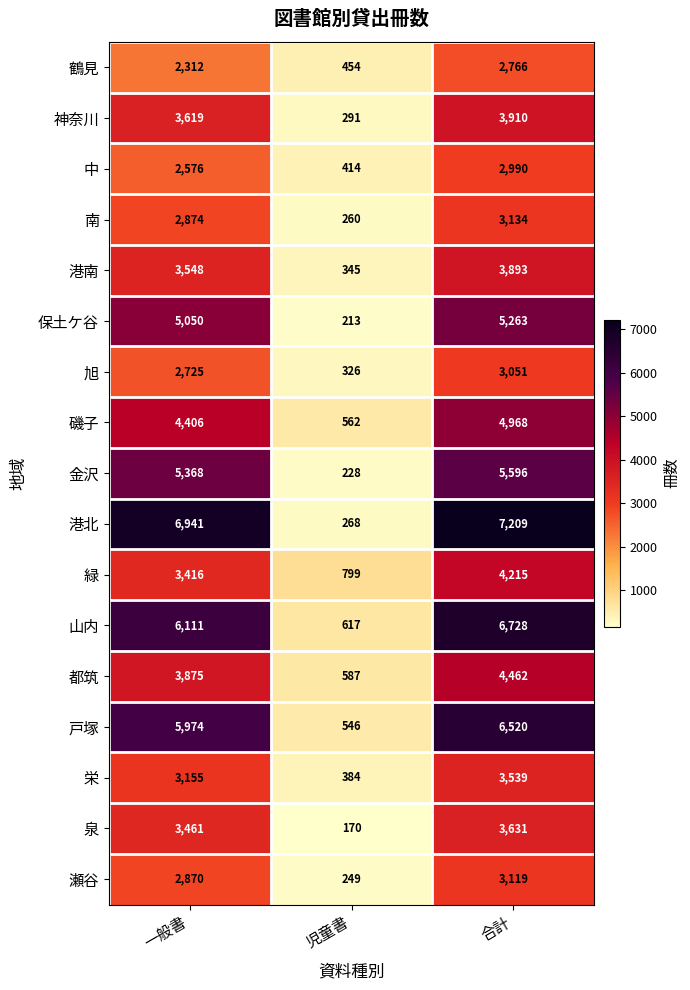

The value of 山内 at 児童書 is 1002. True or false?

False